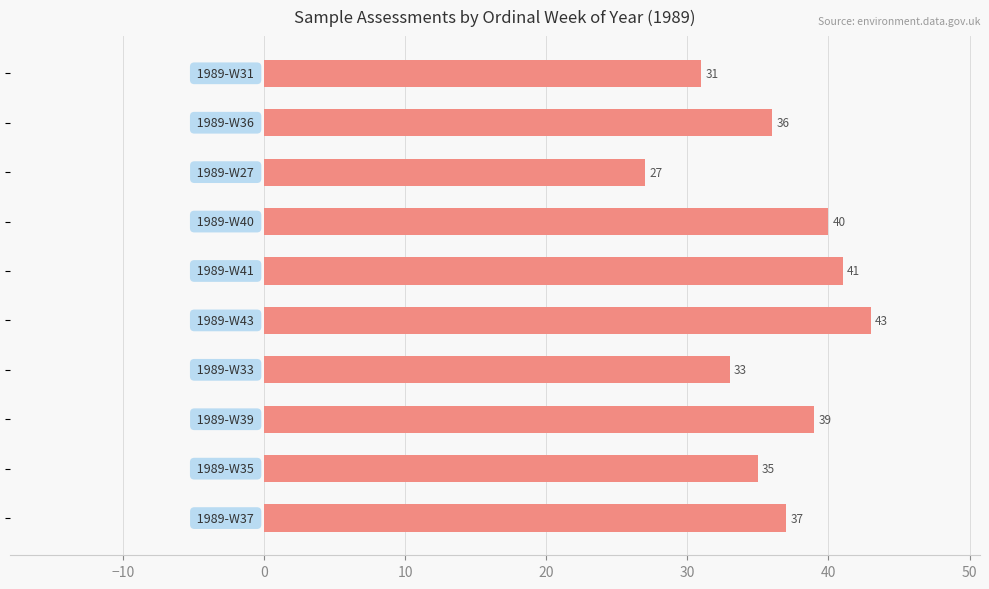

What is the value of the 10th bar from the top?

37